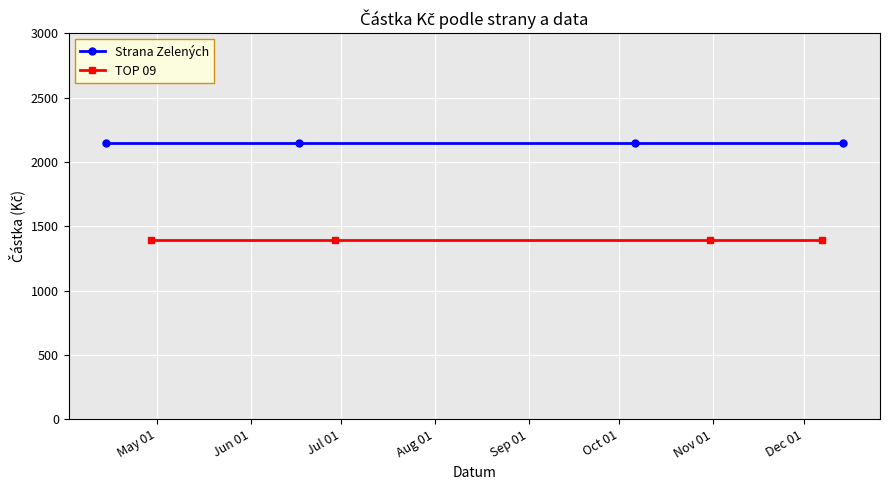

How many lines are shown in the chart?

2